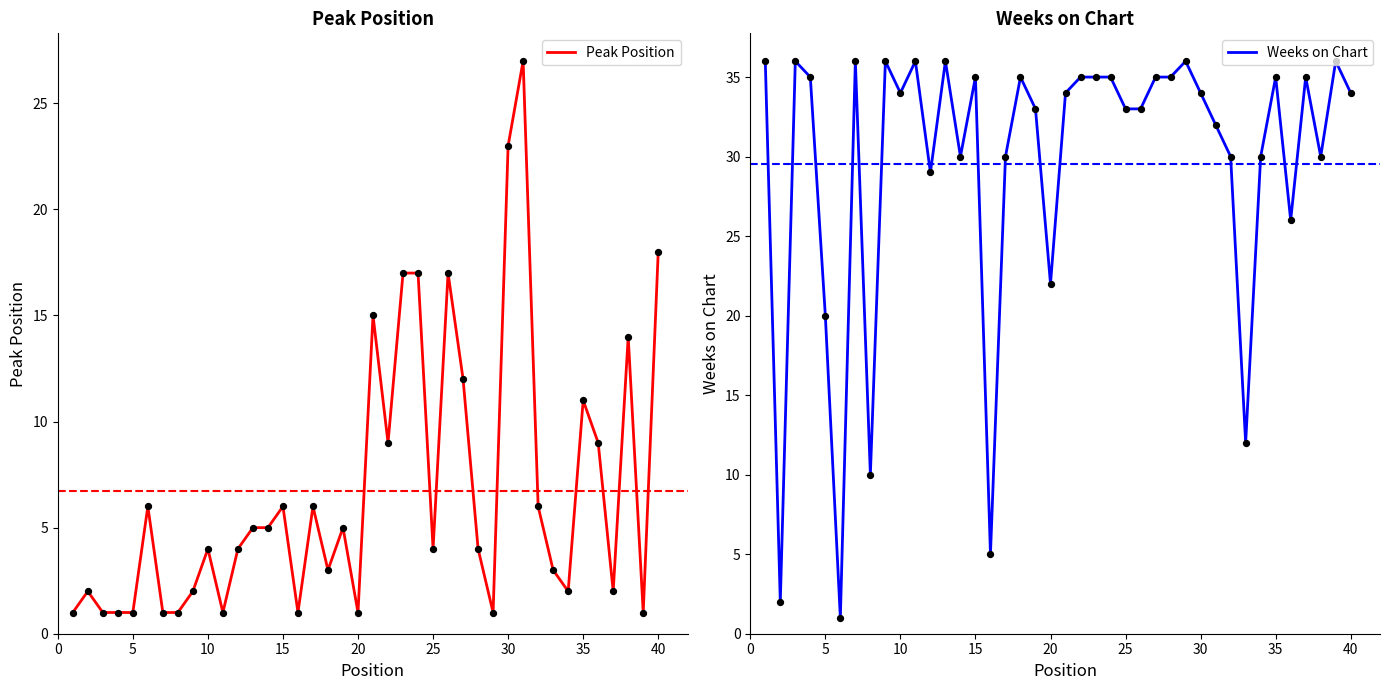

What are all the series names shown in the legend?

Peak Position, Weeks on Chart